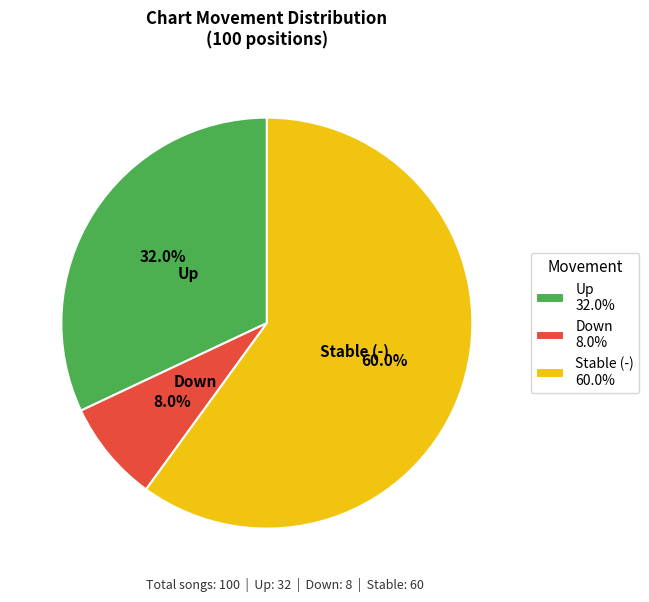

Approximately how many times larger is the value at Up 32.0% compared to Down 8.0%?

4.0